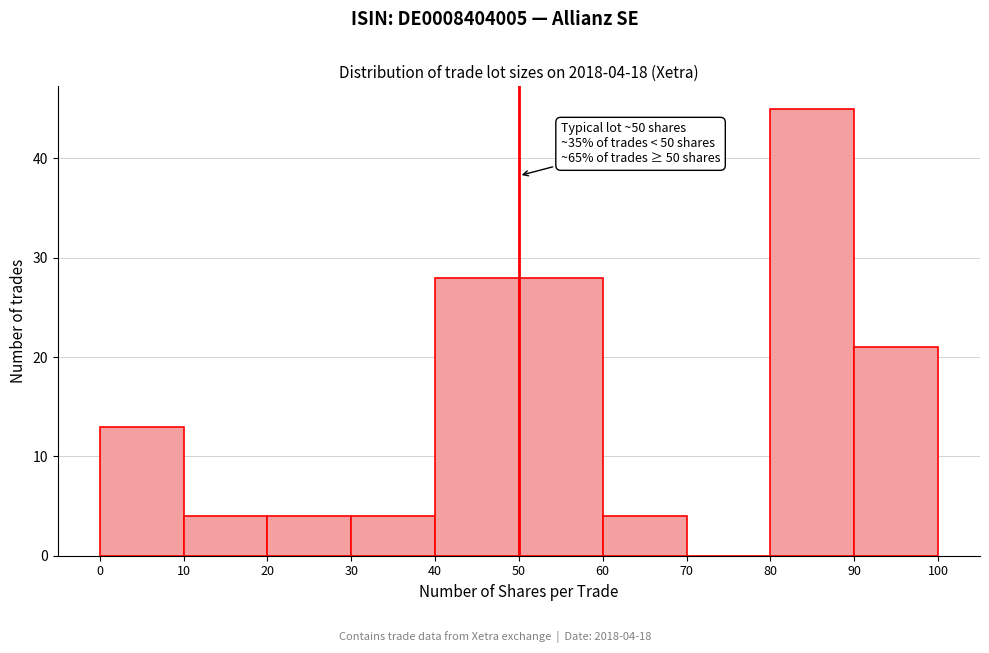

Over which range of the x-axis is the bar tallest?

80 to 90